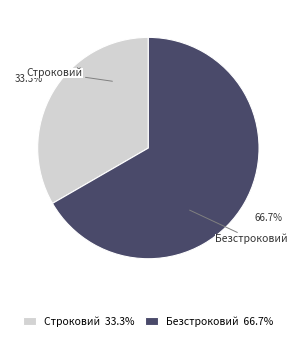

How many slices are in this pie chart?

2